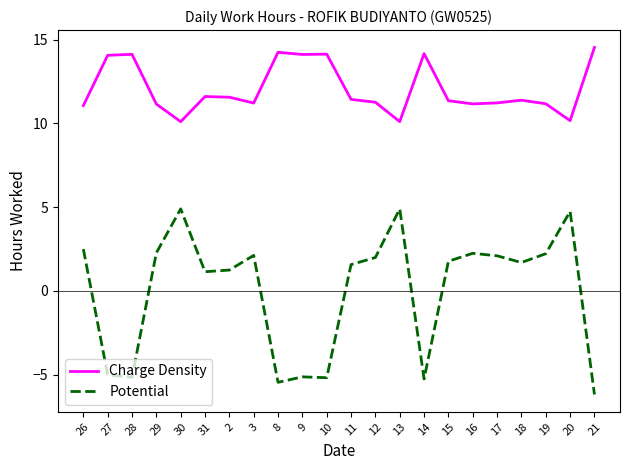

What is the minimum value shown in the chart?

-6.2